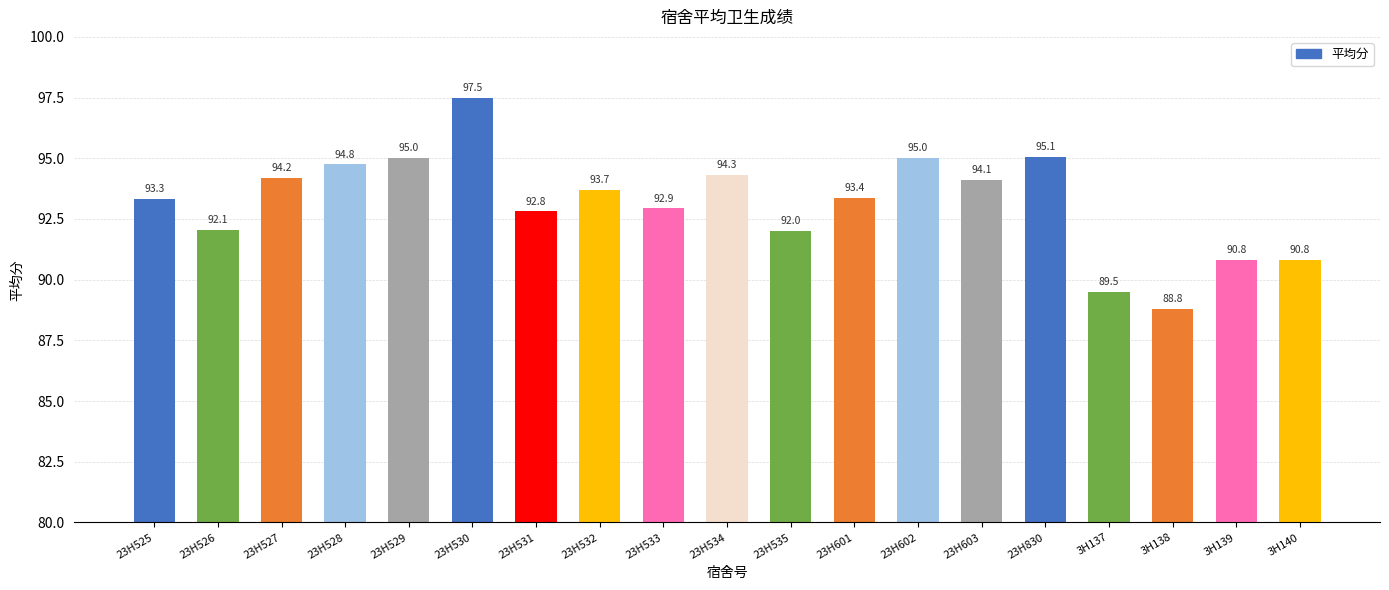

What is the maximum value shown in the chart?

97.5